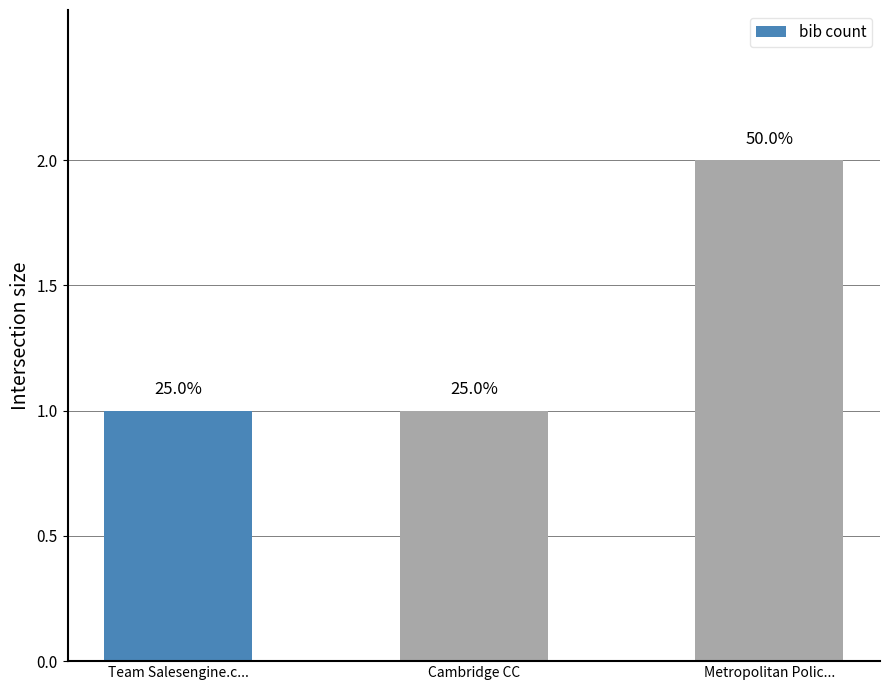

How many bars are there in total?

3